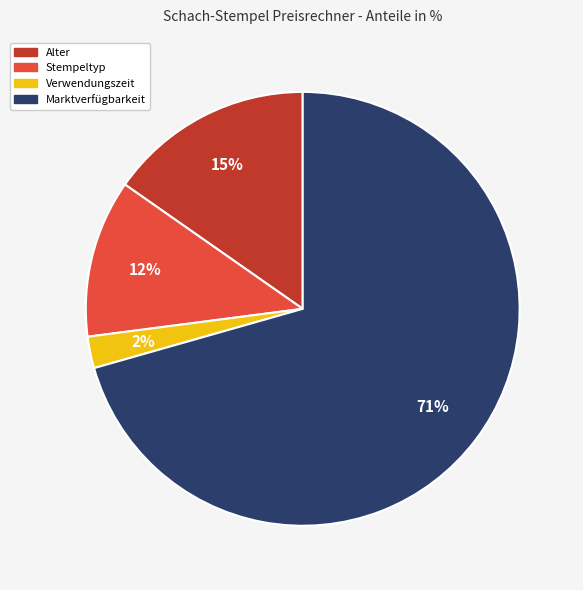

Is Stempeltyp the majority of the pie?

No